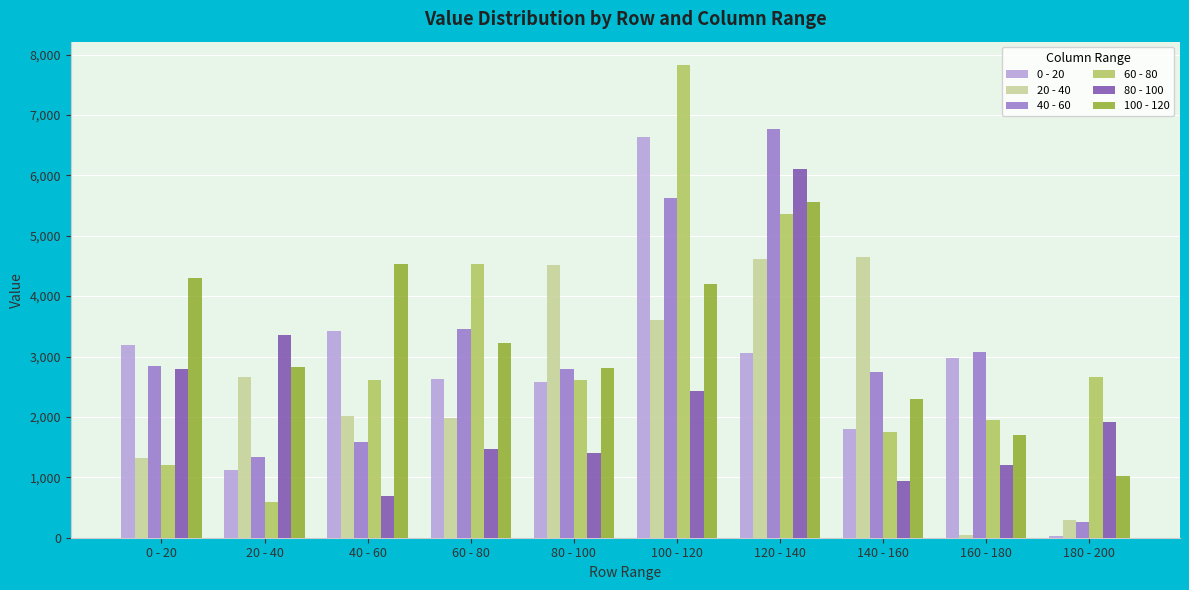

The value of 40 - 60 at 100 - 120 is 8964.2. True or false?

False